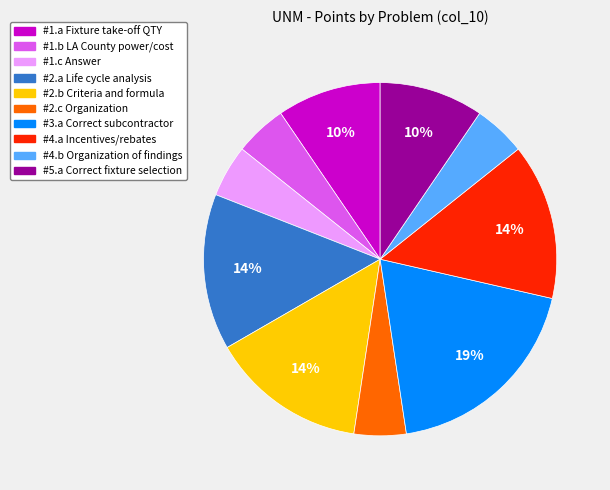

To the nearest percent, what is the difference between the largest and smallest slice percentages?

14%